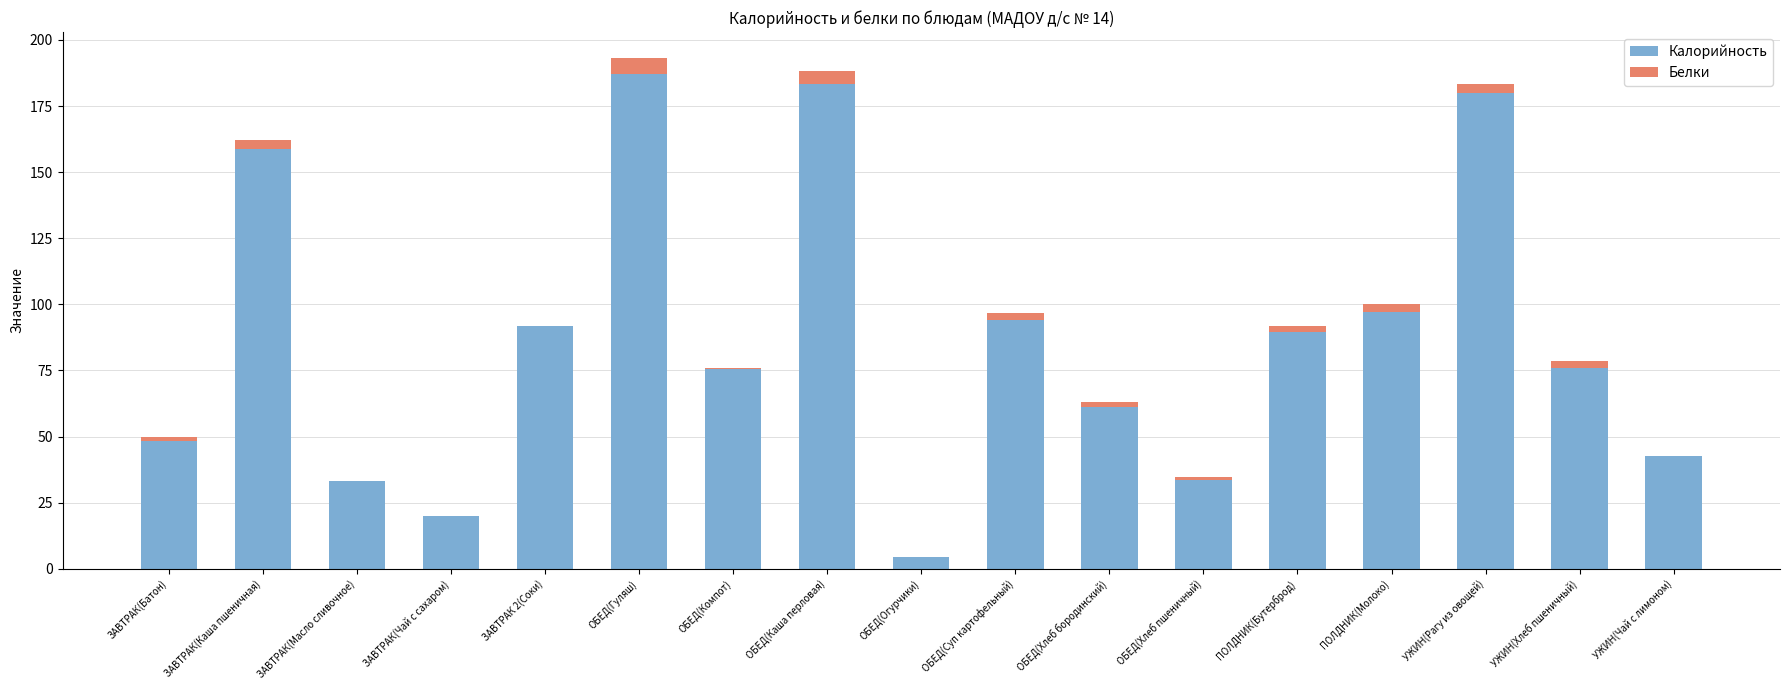

What is the maximum value for Калорийность?

187.1